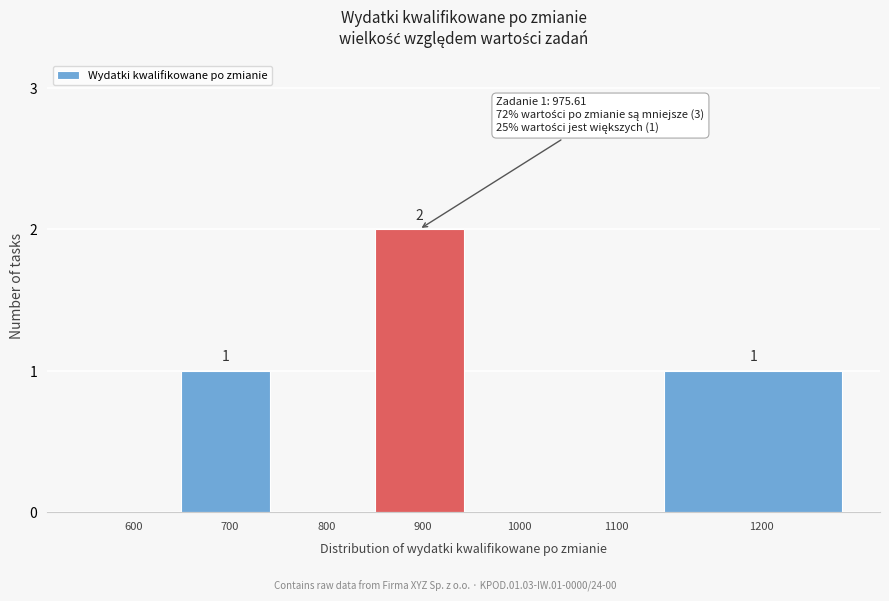

Reading right to left, transcribe all the data shown in this chart.

1200=1	1100=0	1000=0	900=2	800=0	700=1	600=0